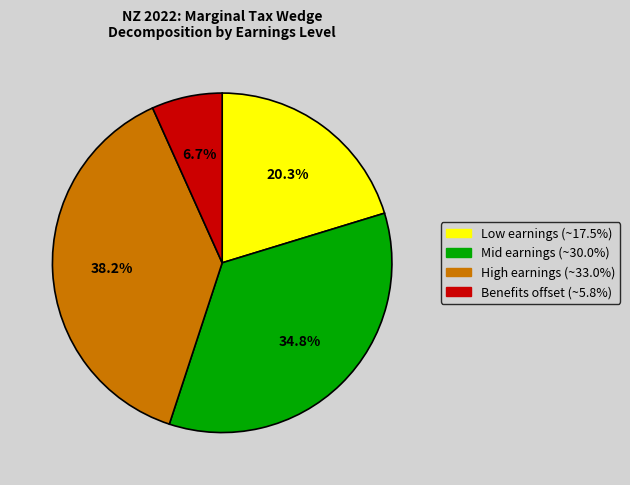

How many slices are in this pie chart?

4